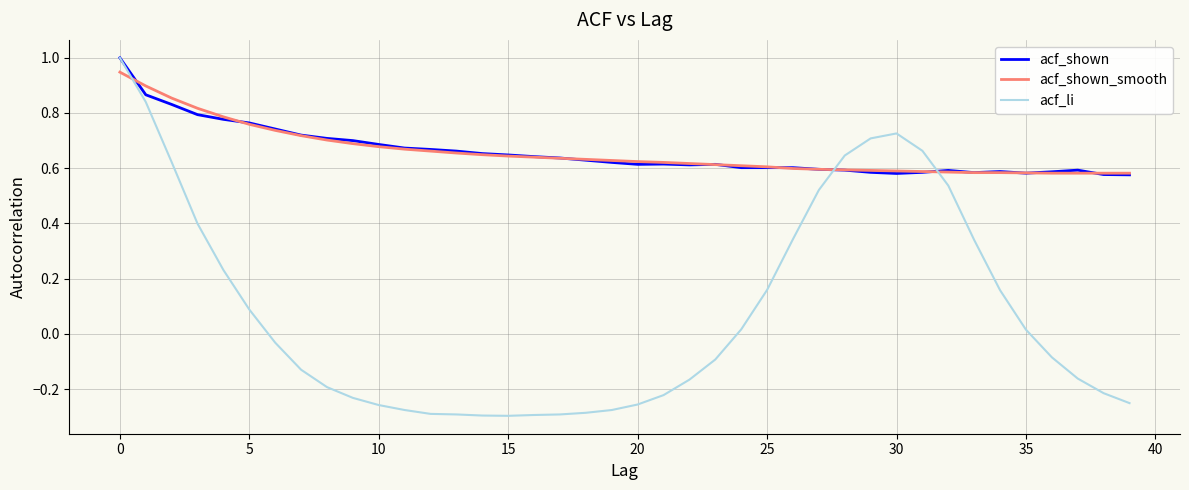

What is the greatest value displayed?

1.0